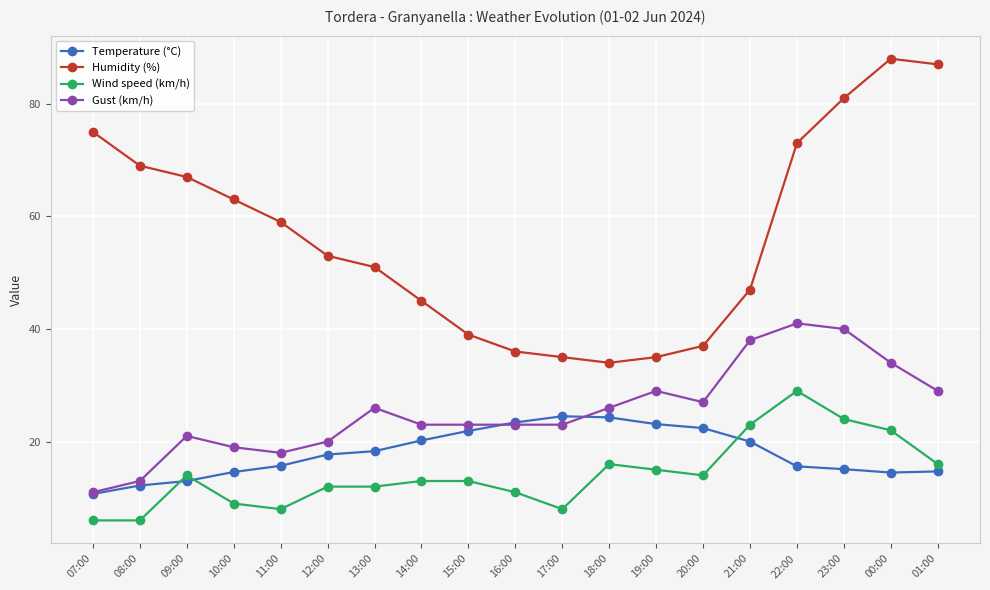

Between which two adjacent categories do Wind speed (km/h) and Temperature (°C) first intersect?

08:00 and 09:00